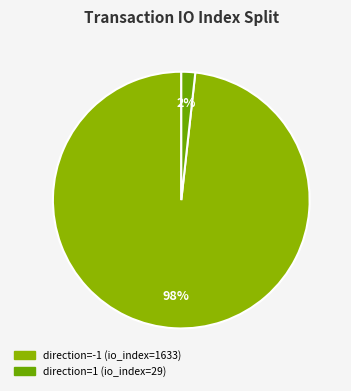

How many segments does this pie chart have?

2